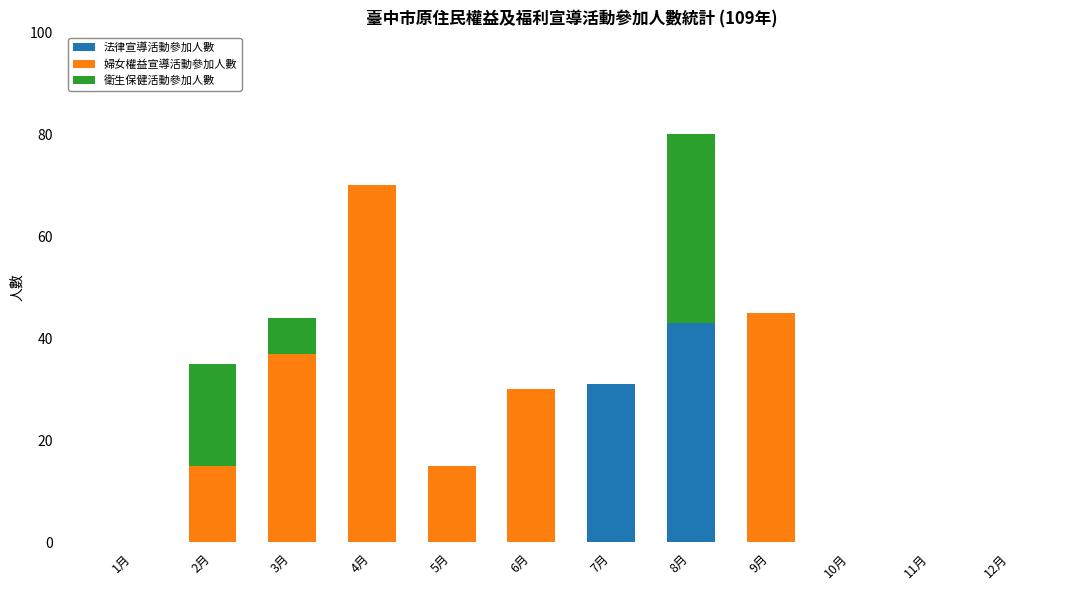

What is the total value across all series at 4月?

70